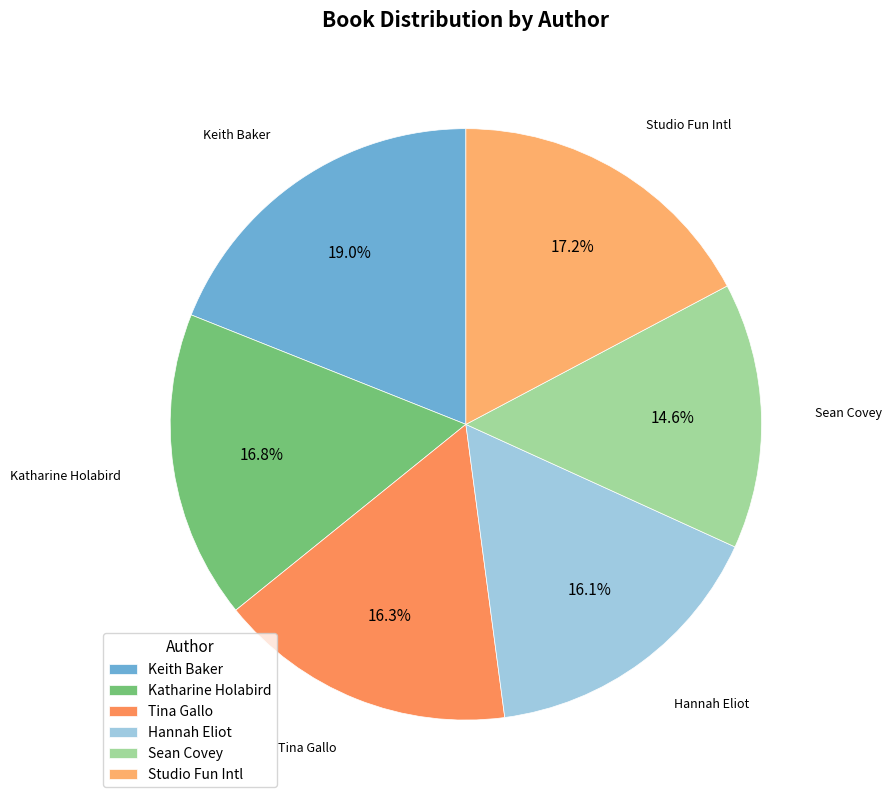

What percentage do Tina Gallo and Katharine Holabird together represent?

33.1%